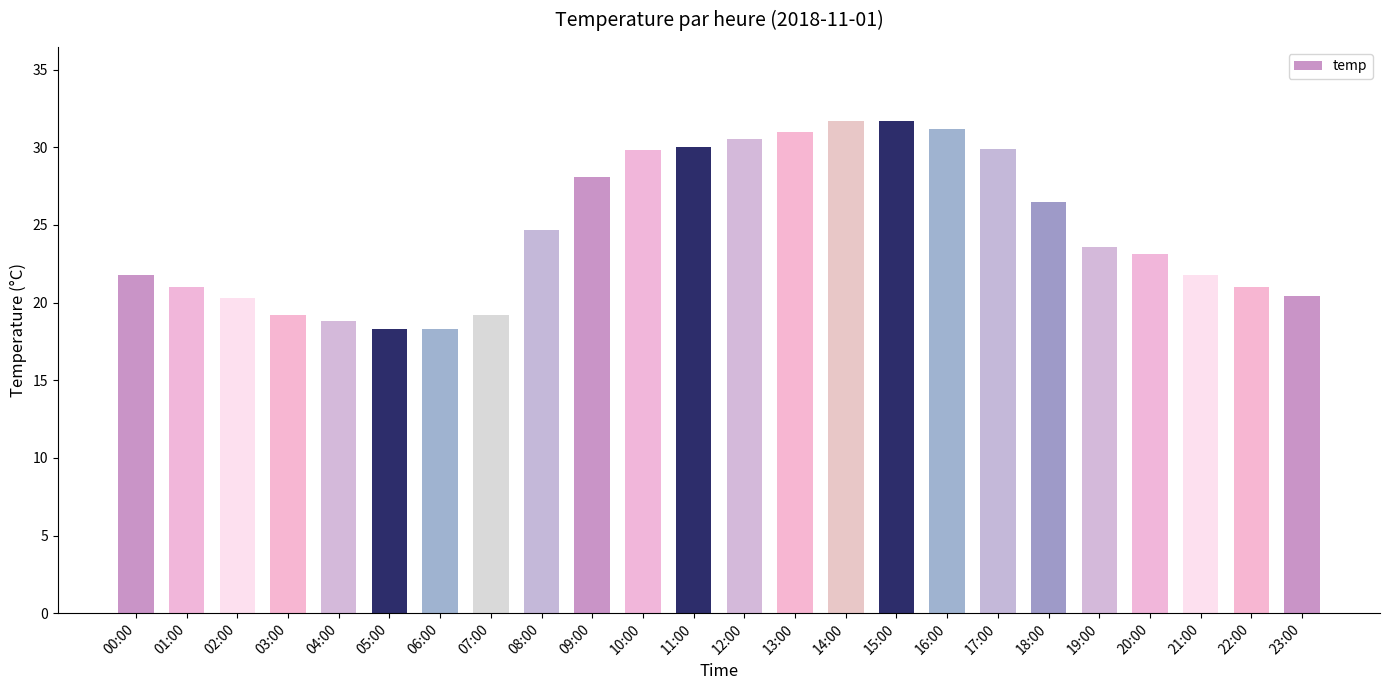

What is the change in value from 08:00 to 10:00?

+5.1